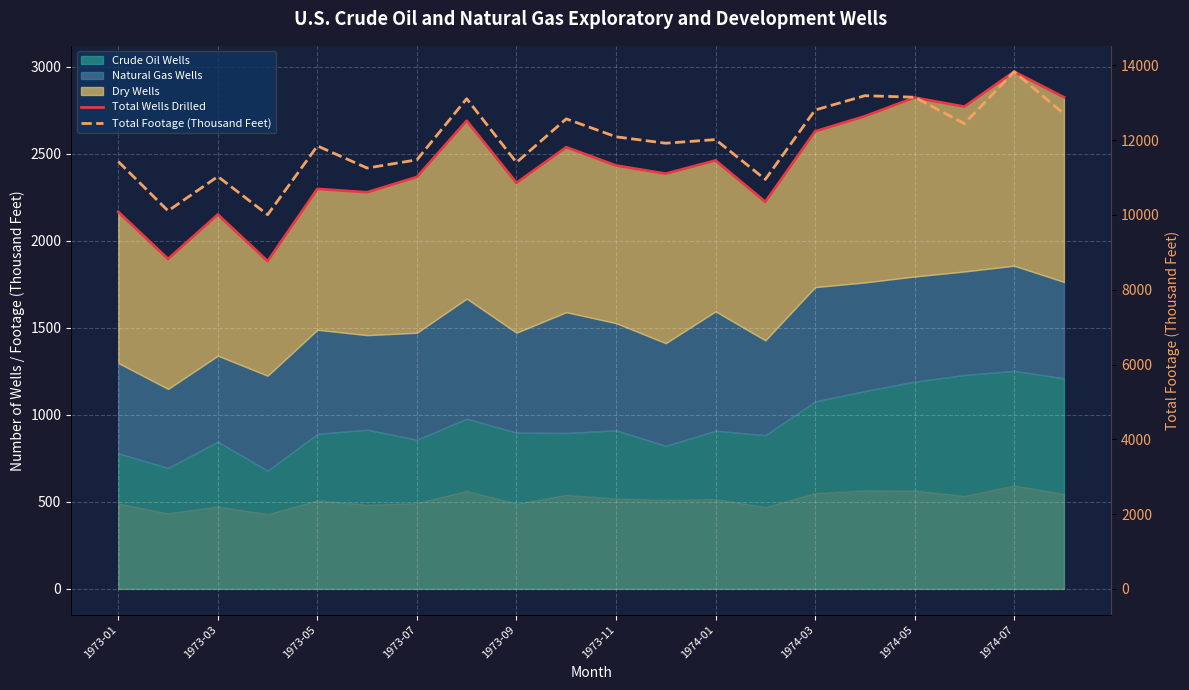

What is the difference between the maximum and minimum values in the Total Footage (Thousand Feet) series?

3825